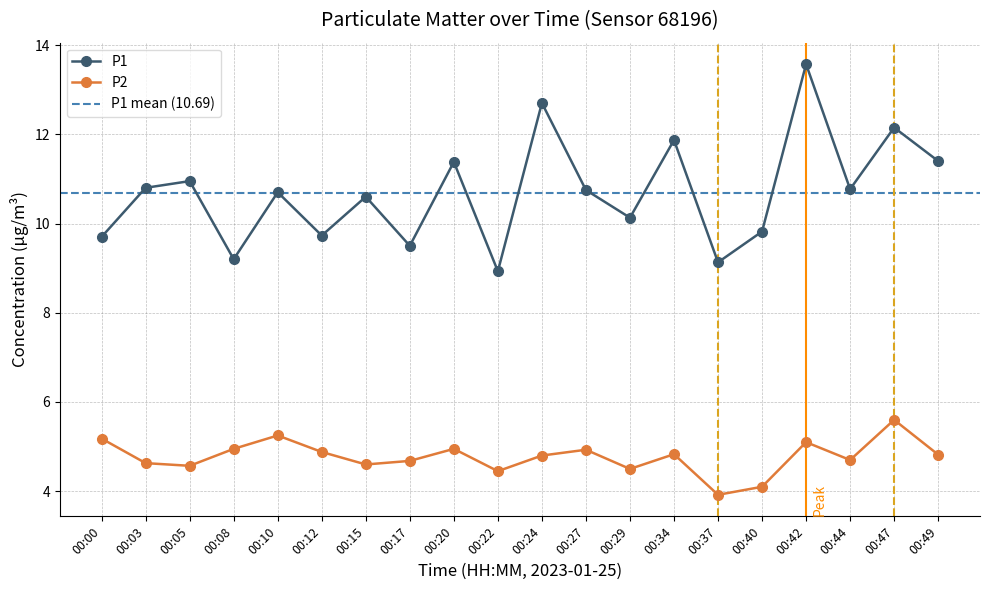

Which series has the widest spread of values?

P1